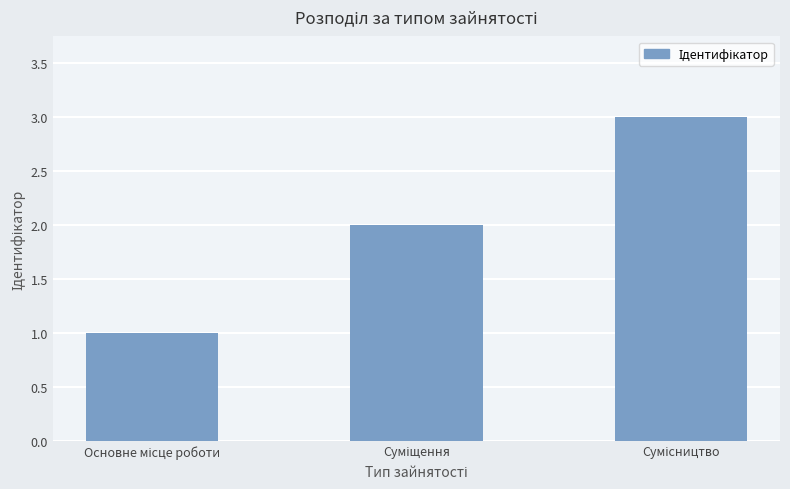

What is the greatest value displayed?

3